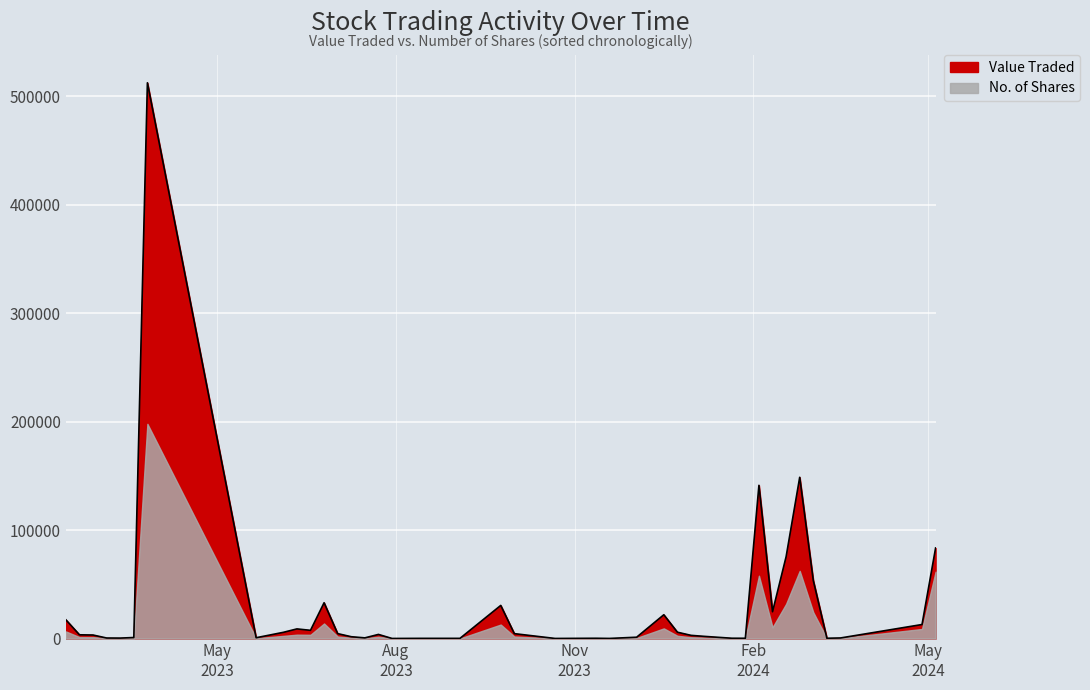

Which category has the lowest value in the Value Traded series?

30/07/2023